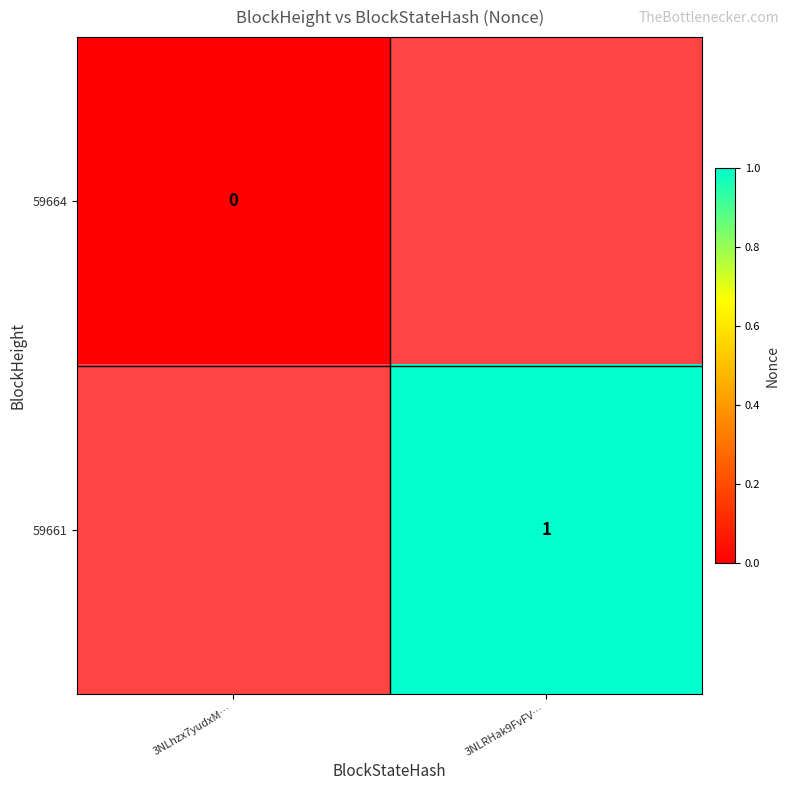

Is the value of 59661 at 3NLRHak9FvFV… greater than the value of 59664 at 3NLhzx7yudxM…?

Yes